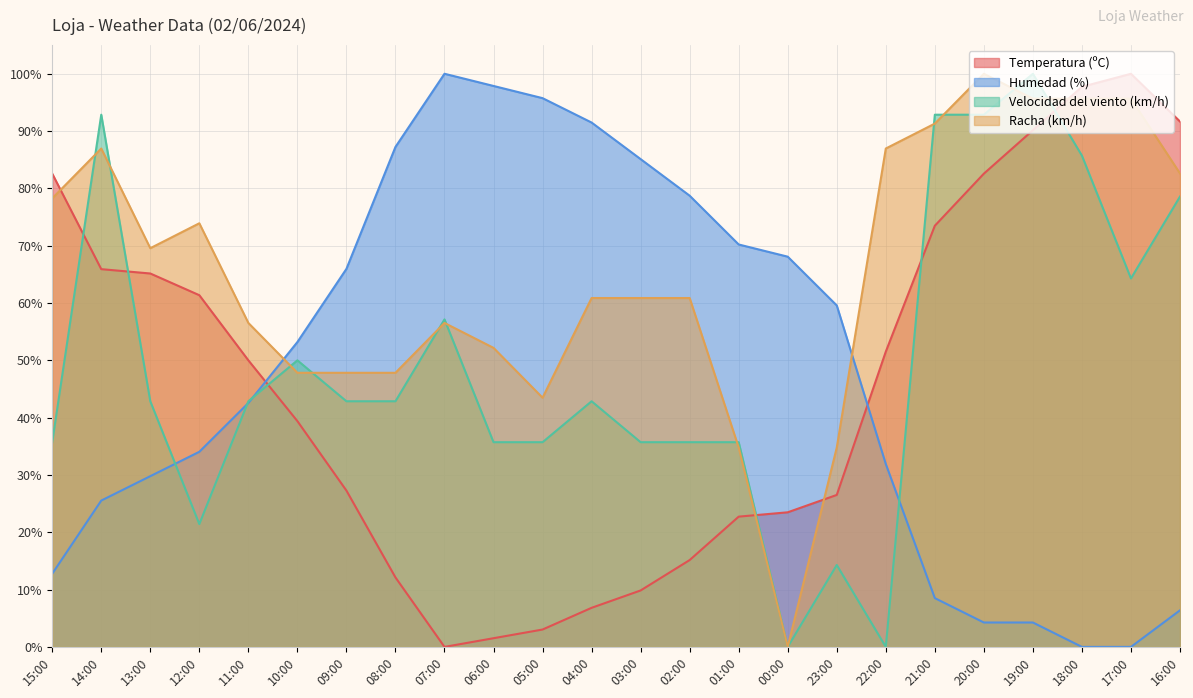

How many values in the Temperatura (ºC) series are below 50?

12